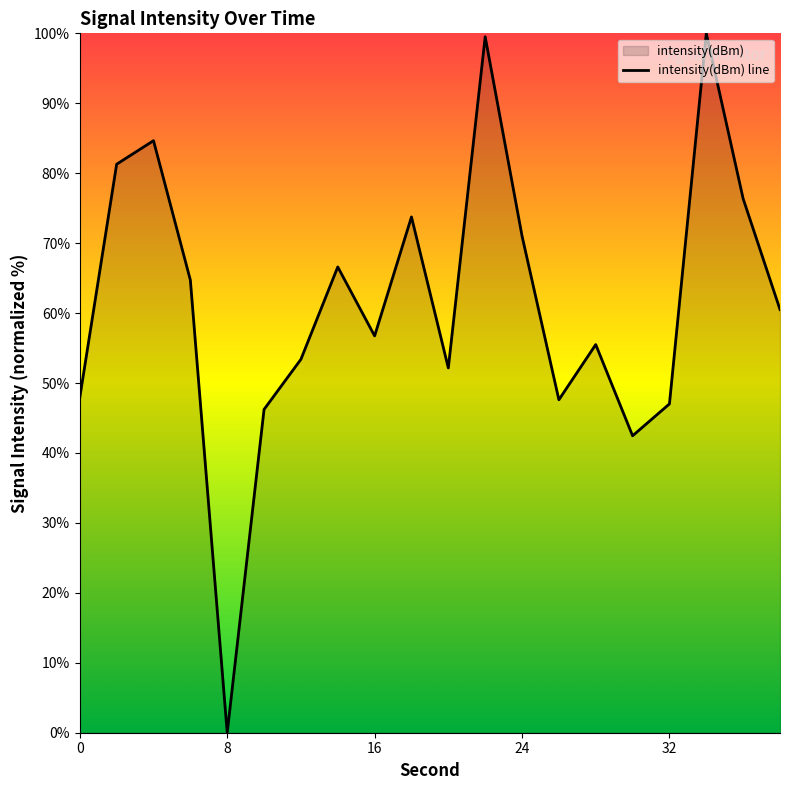

Which label corresponds to the largest value in the chart?

34